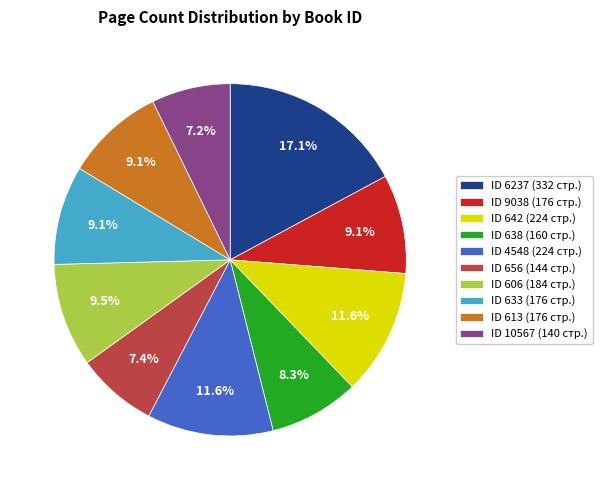

Is there any slice that represents more than half of the pie?

No